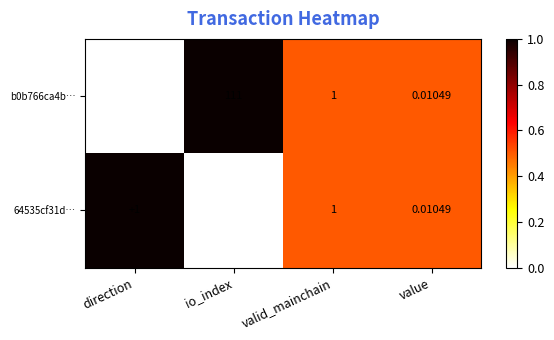

Which category has the lowest value in the b0b766ca4b… series?

direction